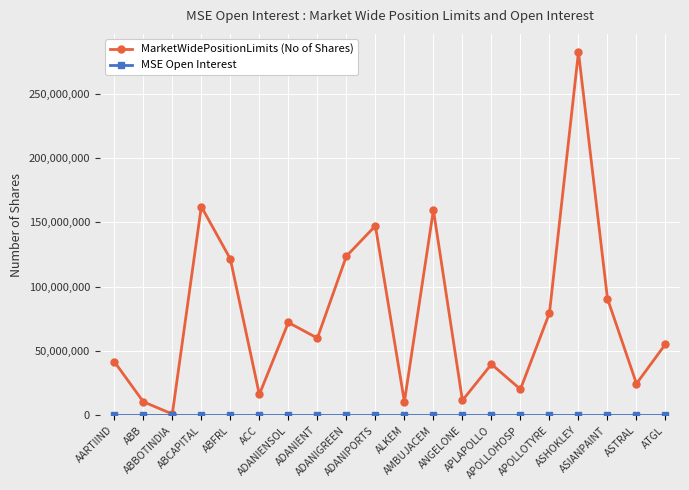

What is the label of the 5th point from the right?

APOLLOTYRE